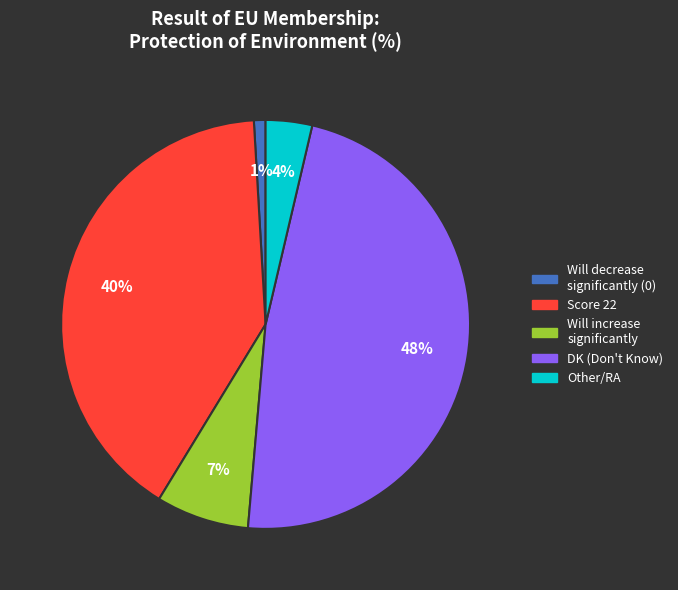

Does any single category account for the majority?

No